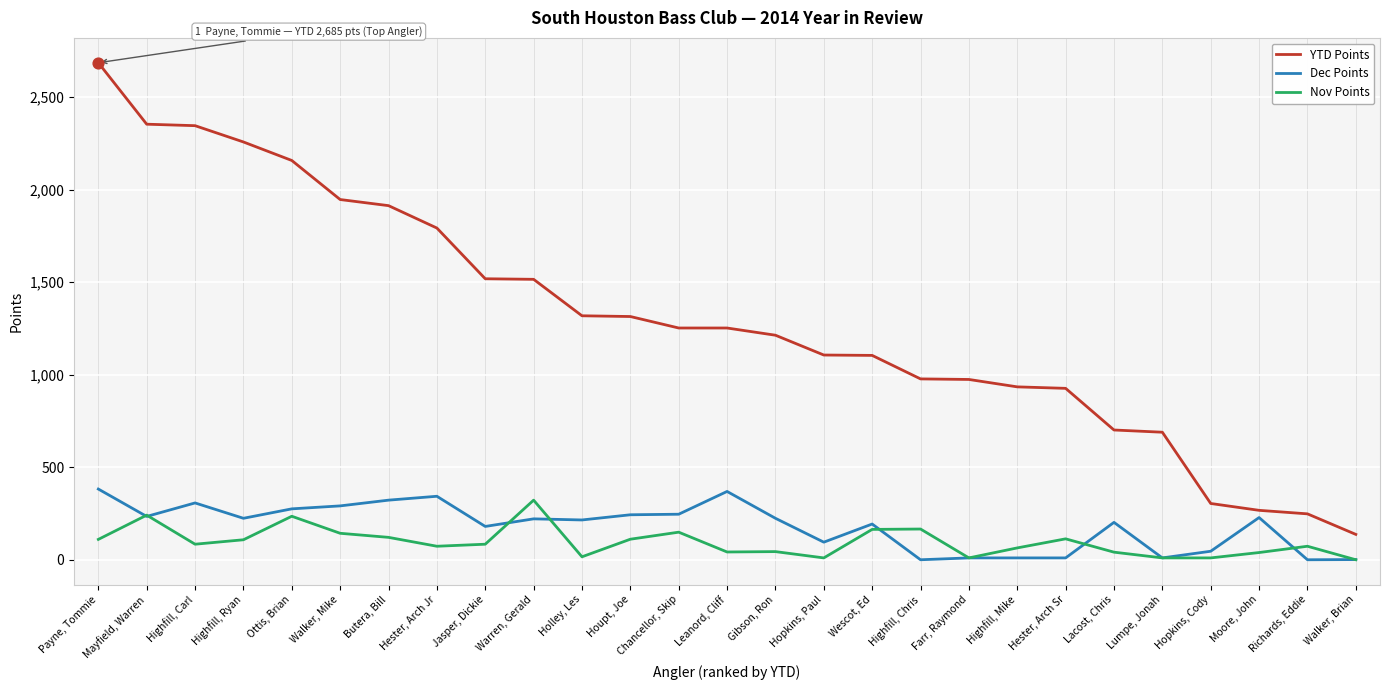

What are all the series names shown in the legend?

YTD Points, Dec Points, Nov Points